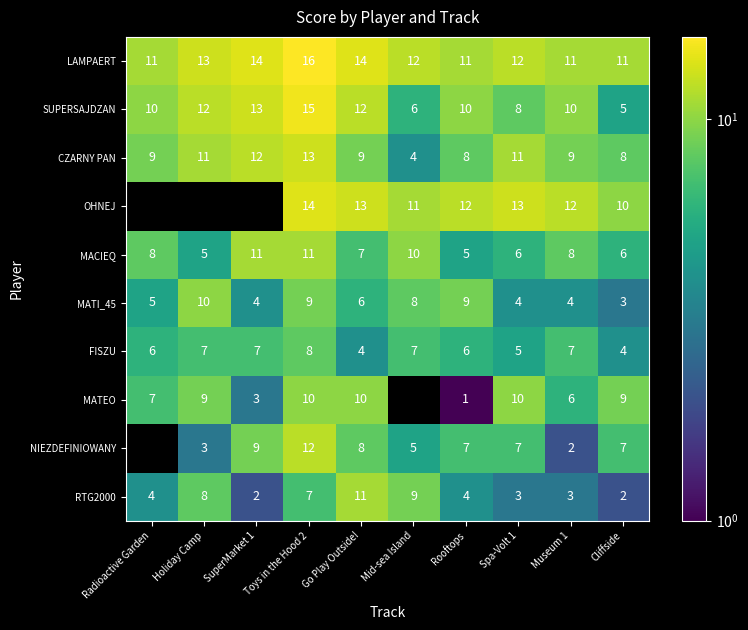

At which label does SUPERSAJDZAN reach its minimum?

Cliffside